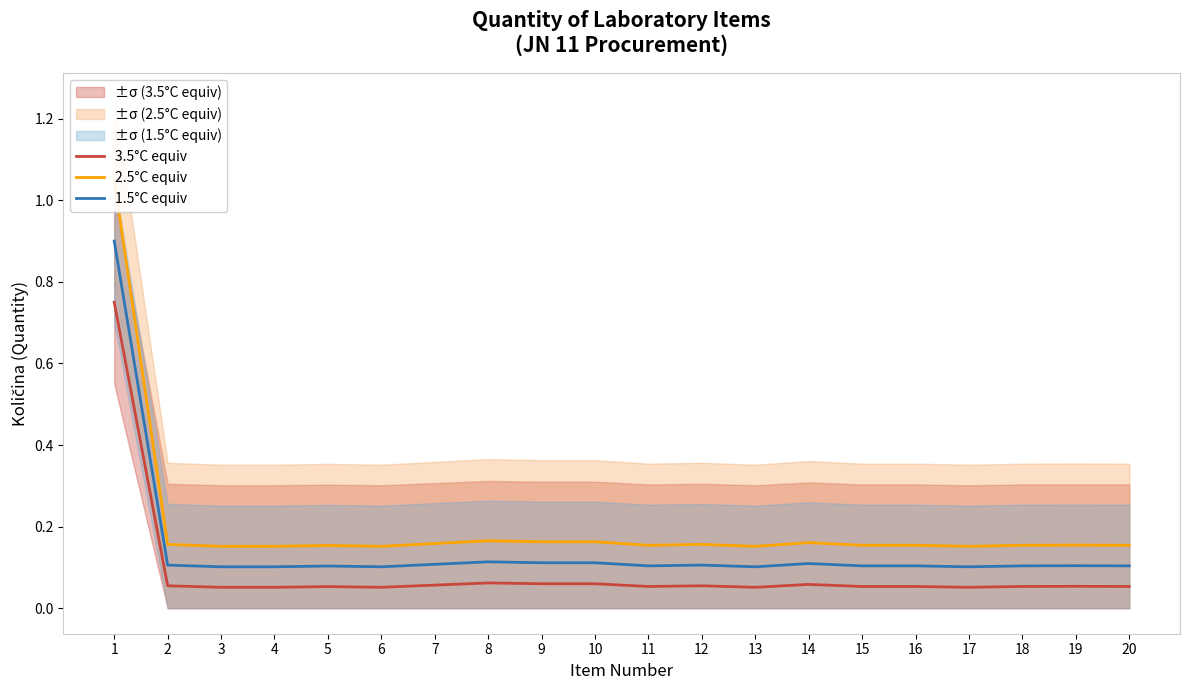

True or false: 2.5°C equiv has more than 2 points higher than both neighbors.

True